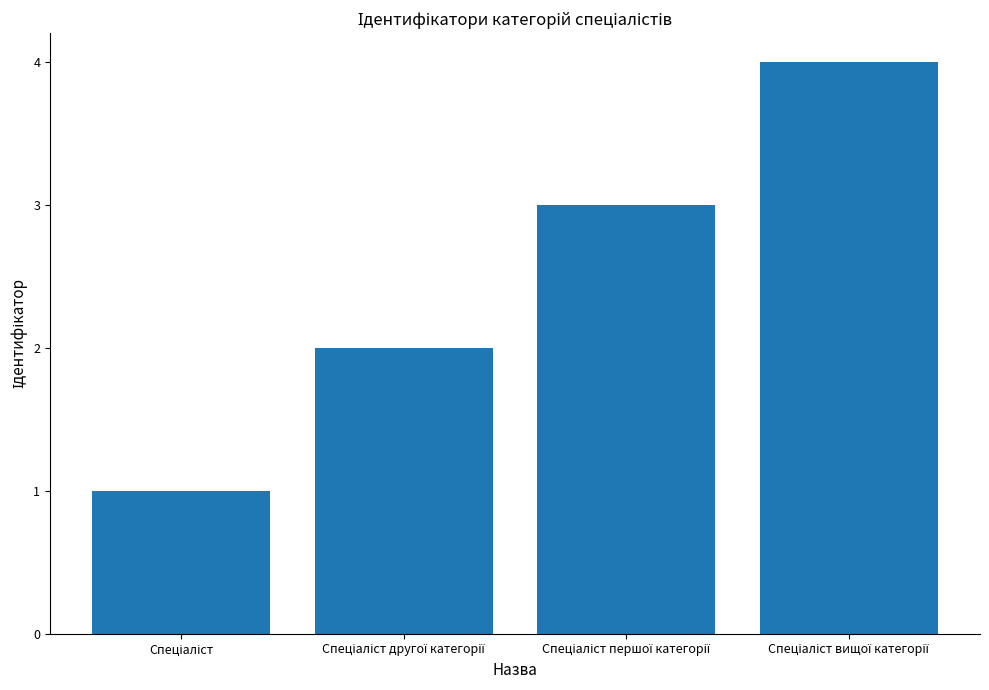

What is the maximum value shown in the chart?

4